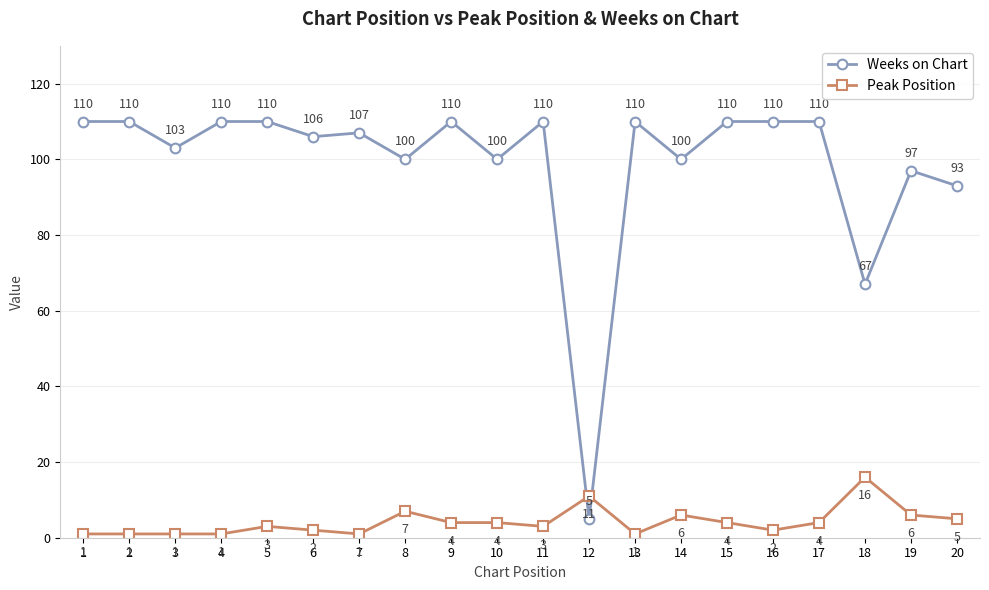

What is the spread (max minus min) of values at 9?

106